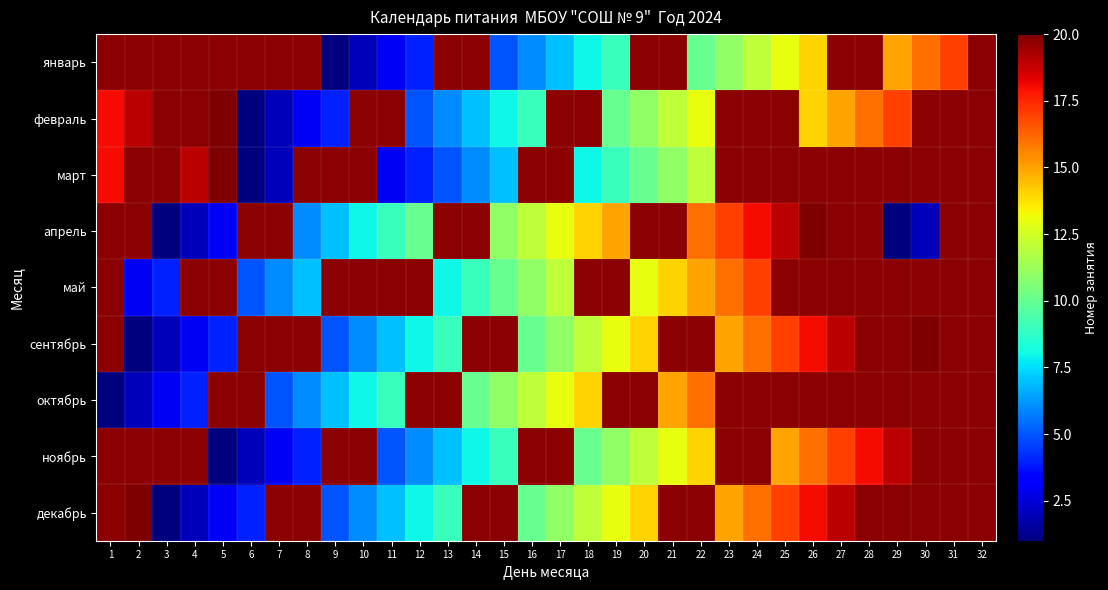

How many data points does each series have?

32